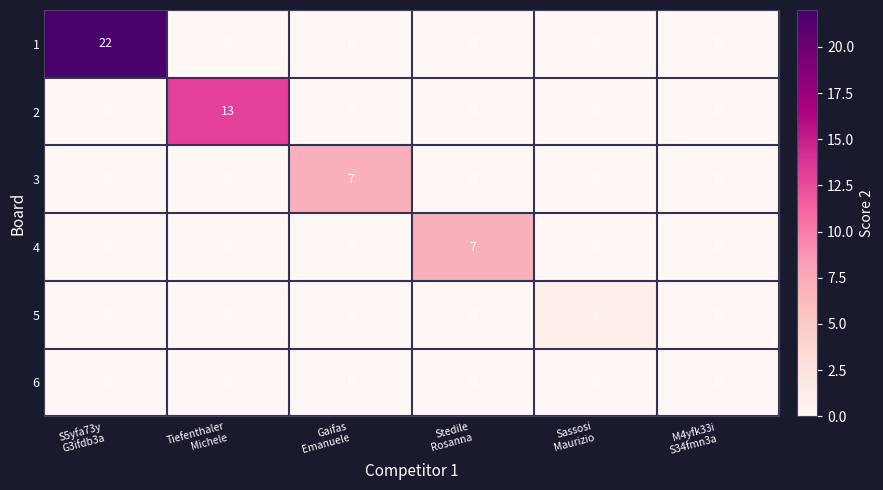

What is the maximum value shown in the chart?

22